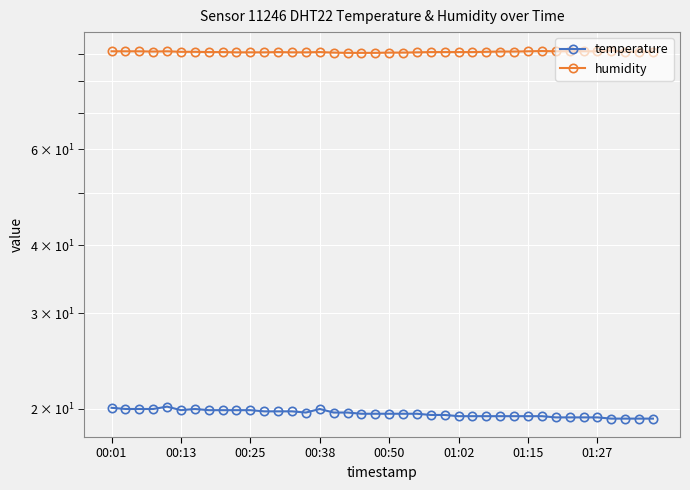

How many humidity values are between 90 and 91?

39